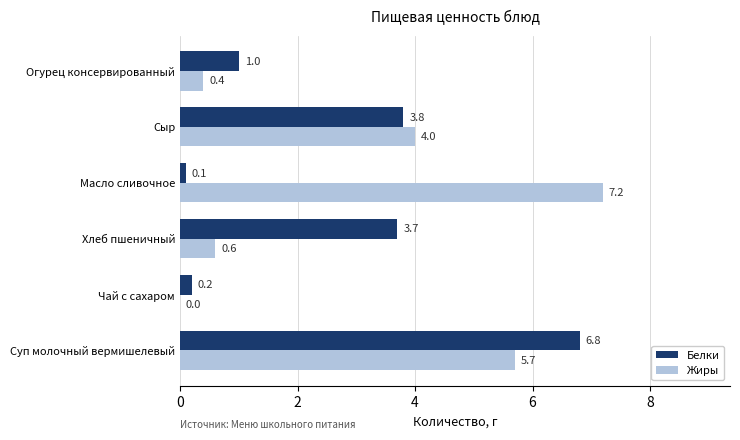

Is the value of Жиры at Огурец консервированный greater than the value of Белки at Хлеб пшеничный?

No